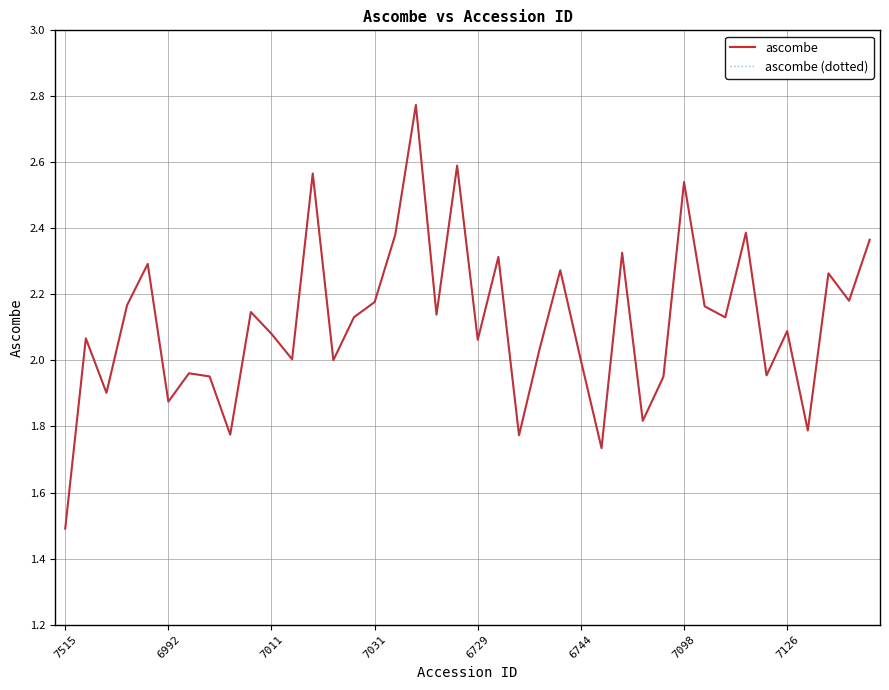

At which label does ascombe (dotted) first exceed 2?

6992